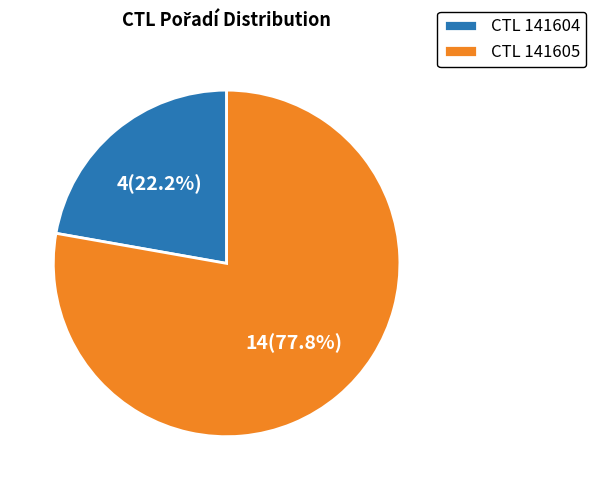

Is there a majority slice in this chart?

Yes